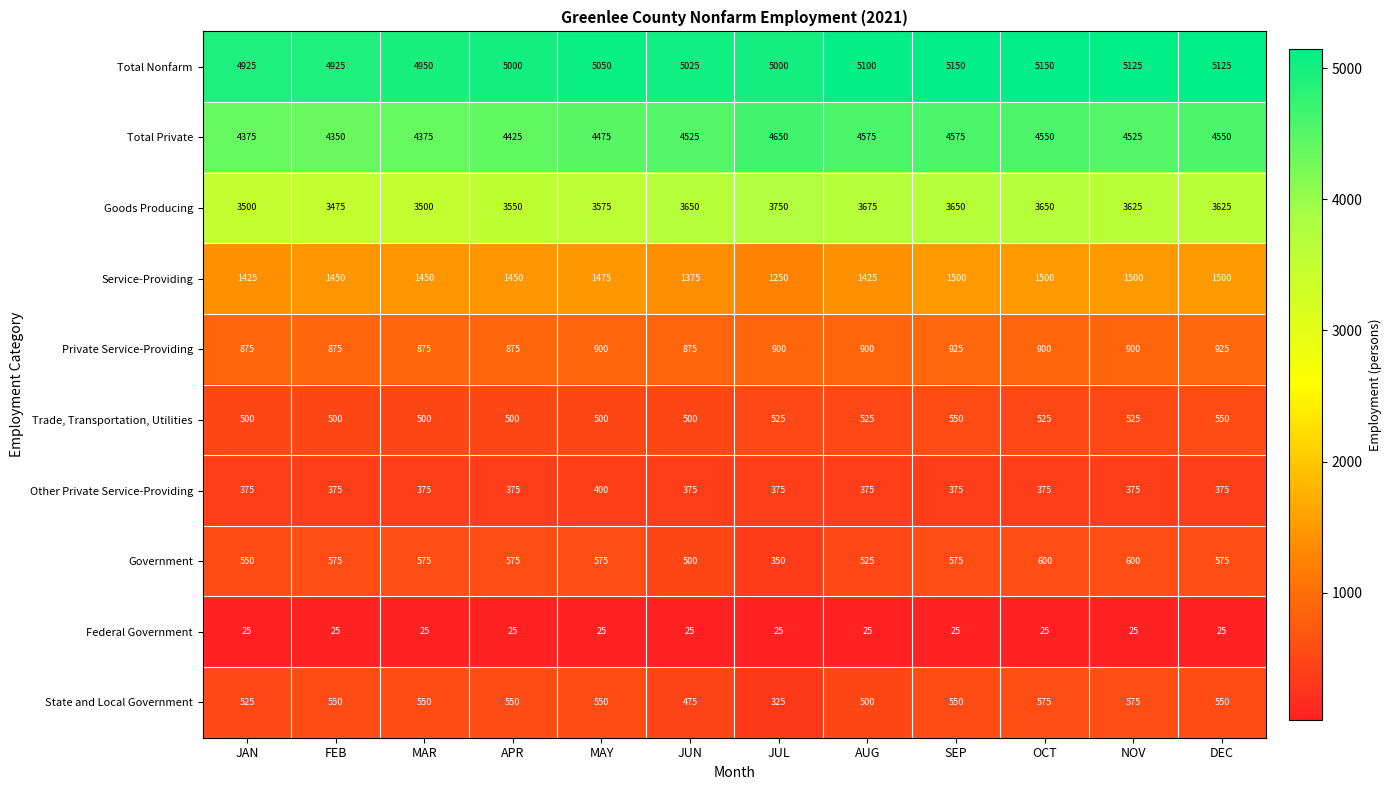

Read the Federal Government value at JAN.

25